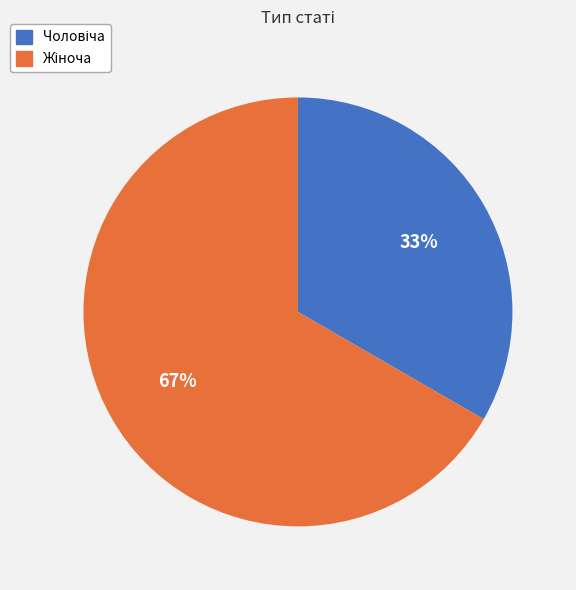

How many segments does this pie chart have?

2